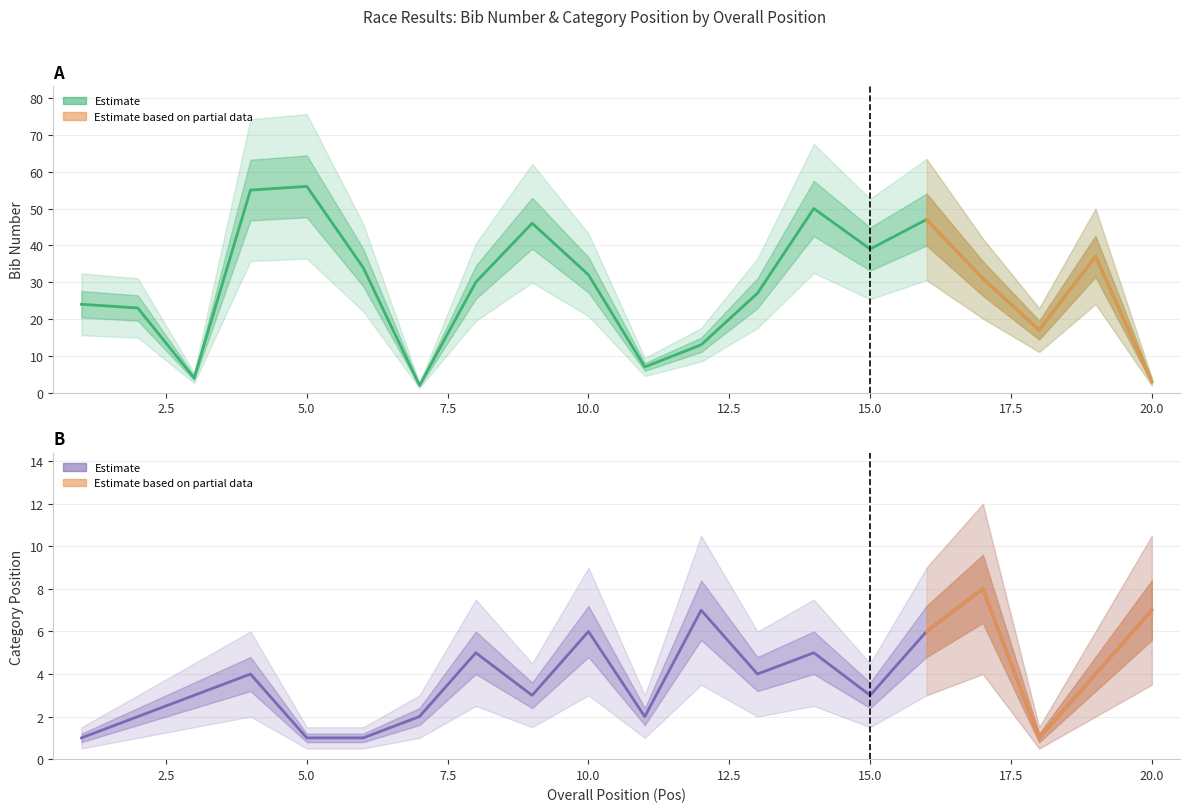

Reading left to right, what are all the values shown in this chart?

Pett: 24	23	4	55	56	34	2	30	46	32	7	13	27	50	39	47	31	17	37	3
Pos Cat: 1	2	3	4	1	1	2	5	3	6	2	7	4	5	3	6	8	1	4	7